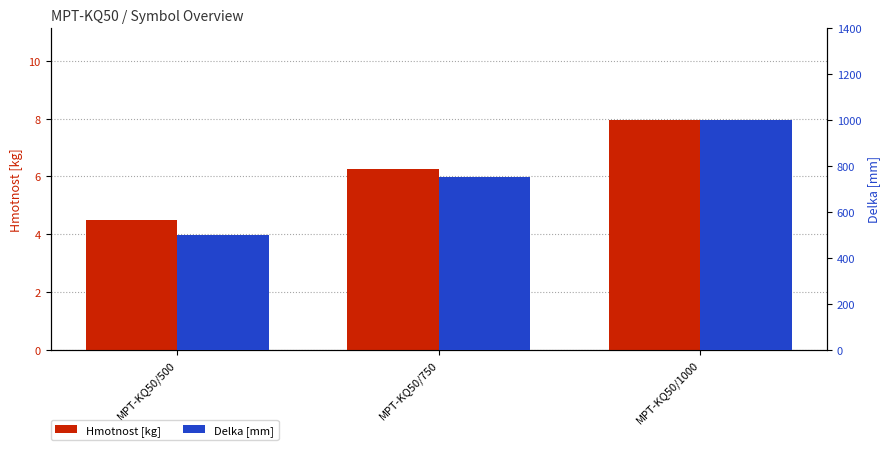

Which series changed the most between MPT-KQ50/500 and MPT-KQ50/1000?

Delka [mm]